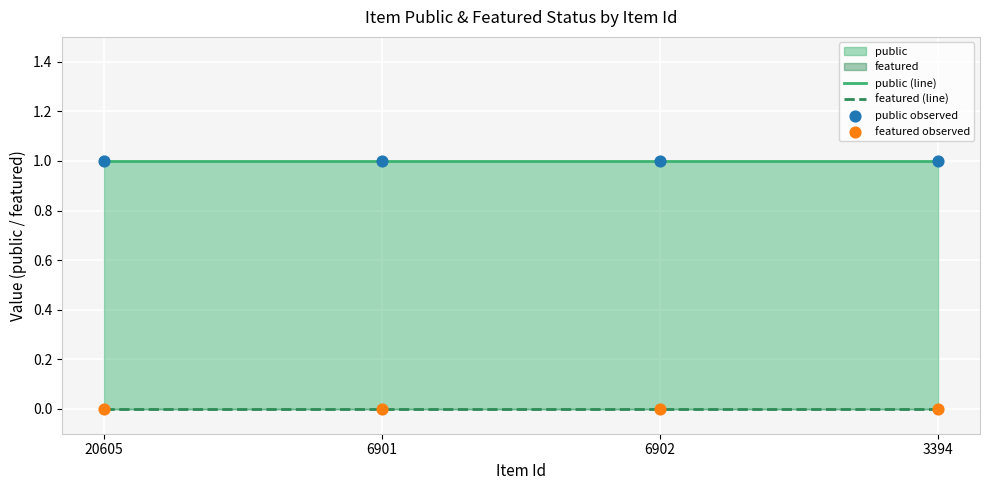

At which category is the sum across all series the highest?

20605